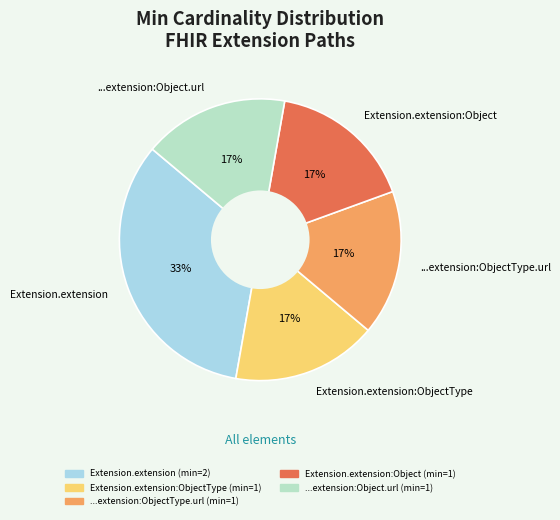

To the nearest percent, what is the combined percentage of ...extension:Object.url and Extension.extension?

50%